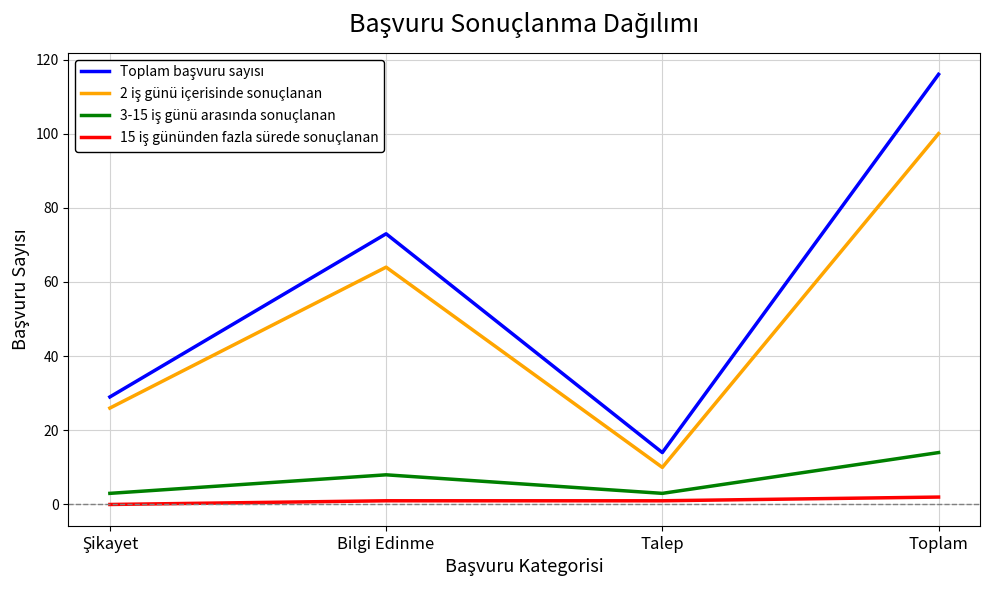

What is the greatest value displayed?

116